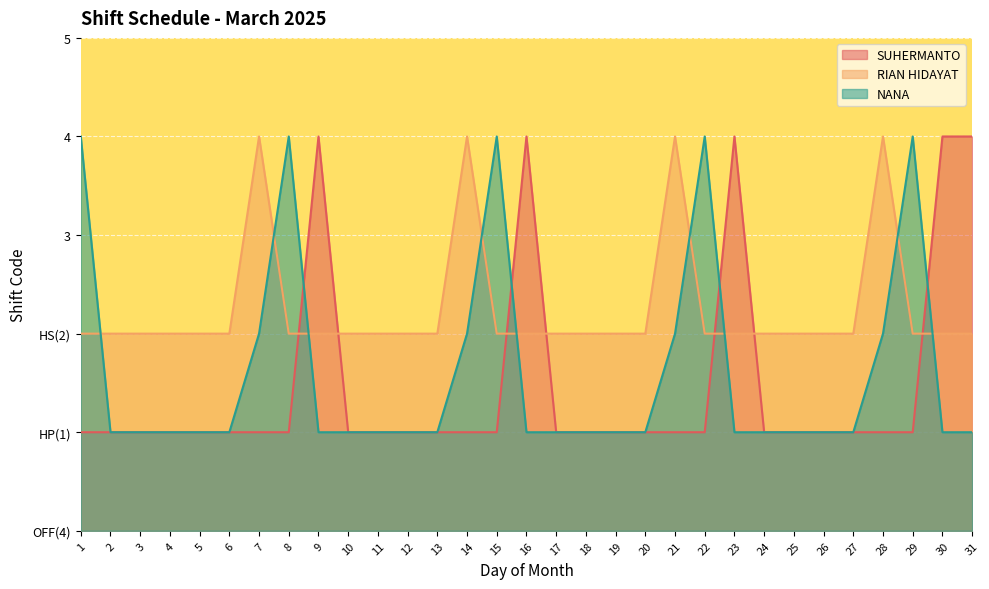

At which category does SUHERMANTO reach its first local peak?

9